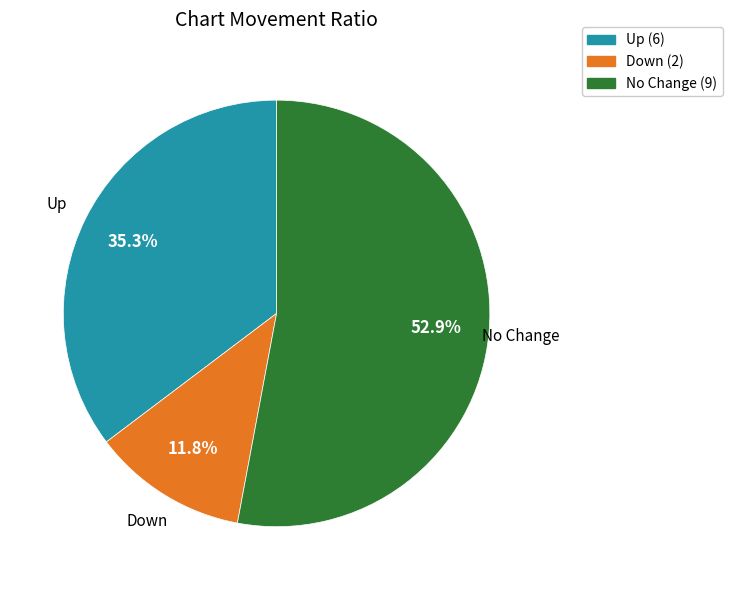

Is there a majority slice in this chart?

Yes